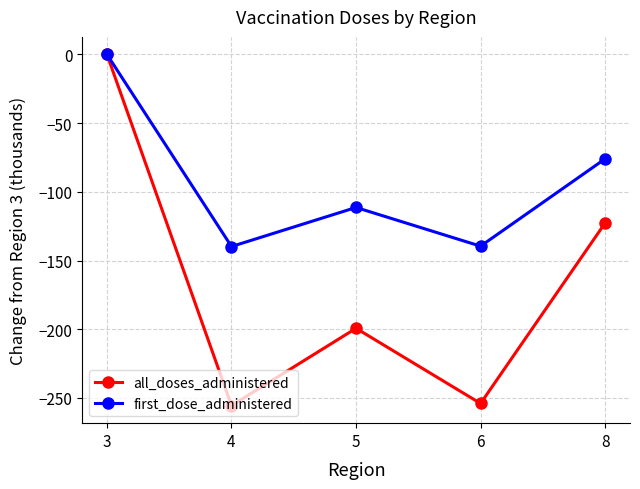

Does the chart have visible grid lines?

Yes